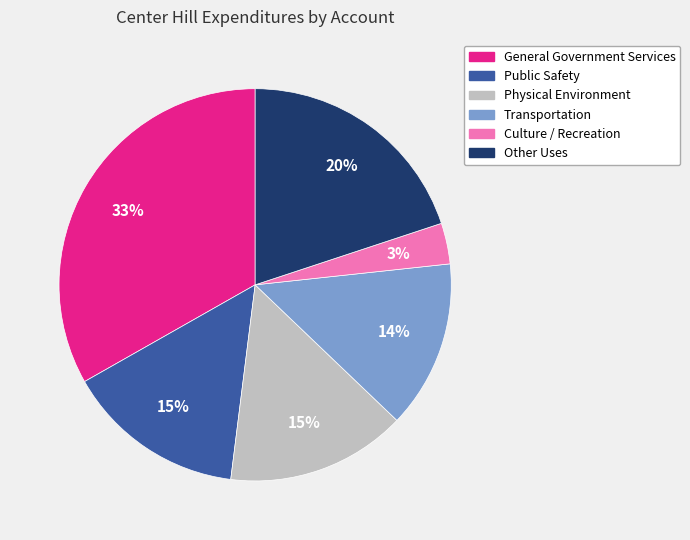

Which has a higher value, Public Safety or Transportation?

Public Safety